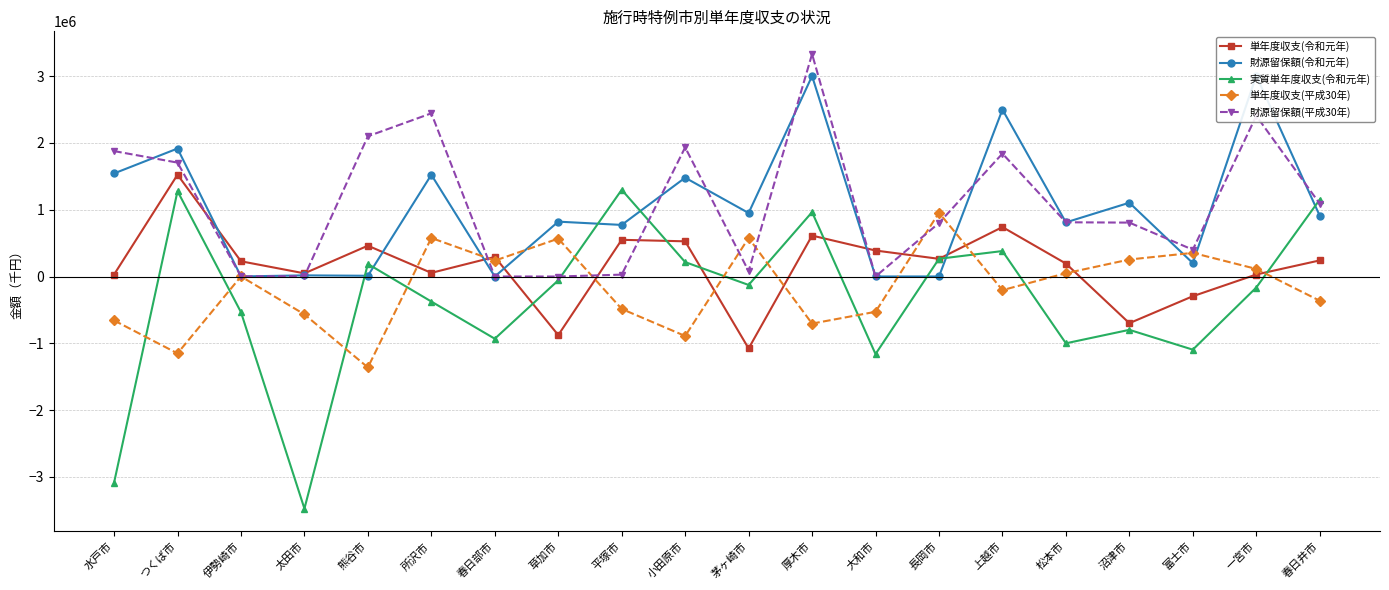

What position from the right is 沼津市?

4